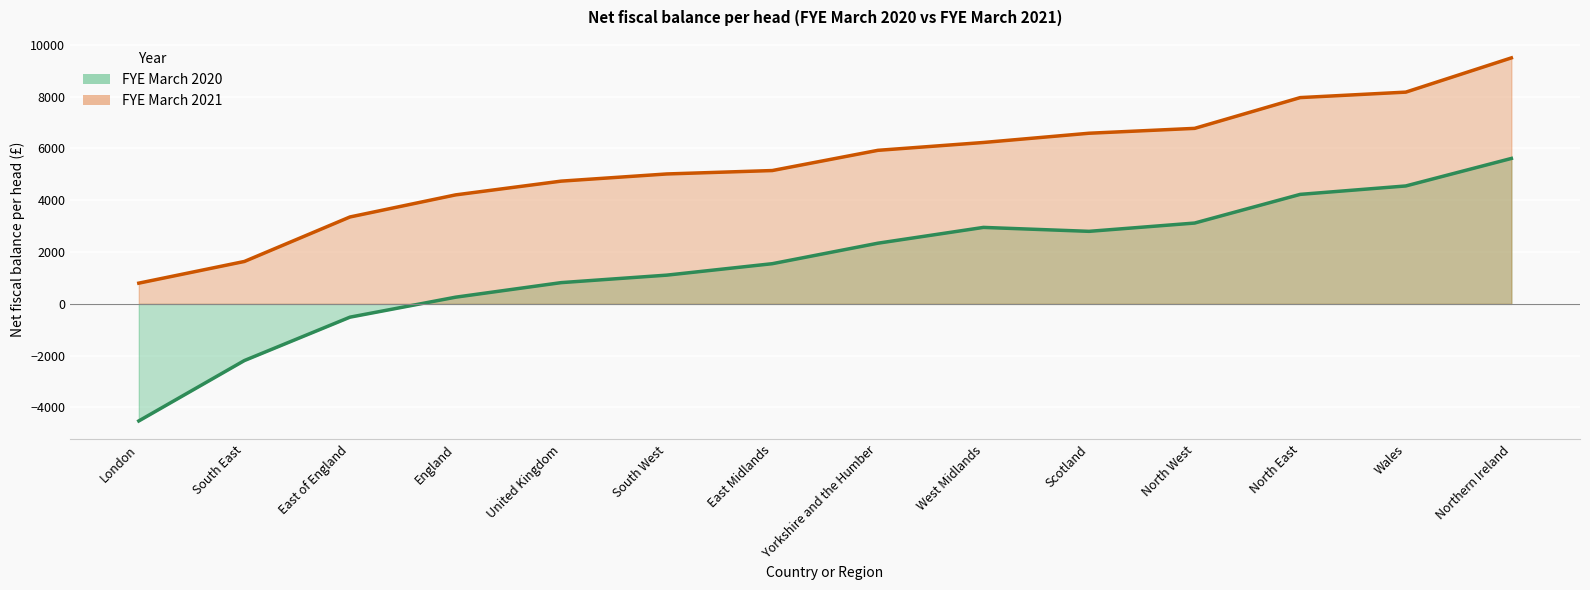

Is it true that FYE March 2021 equals 4621 at Northern Ireland?

False